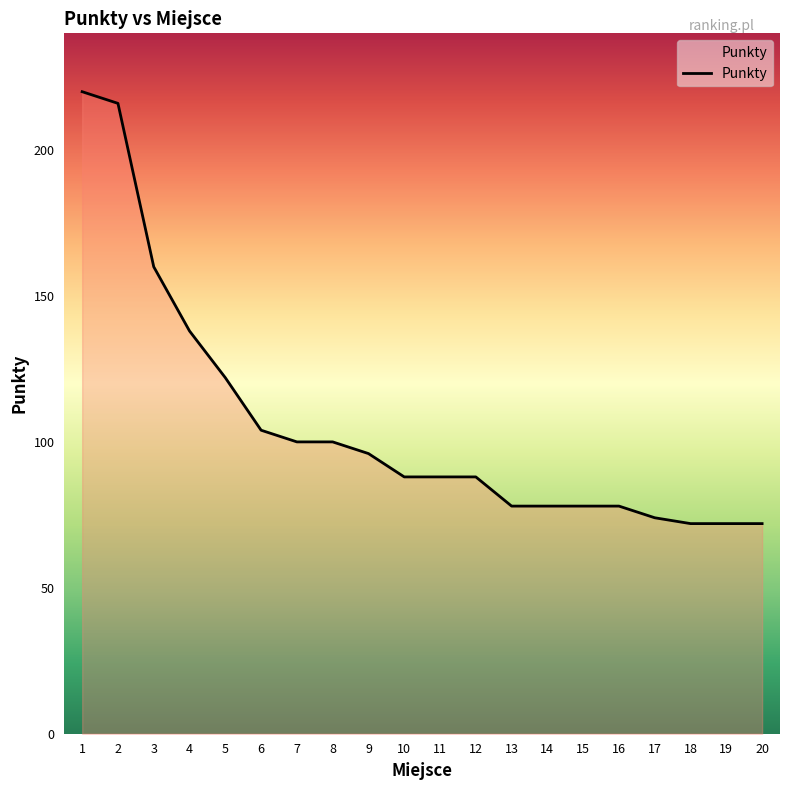

What is the smallest value displayed?

72